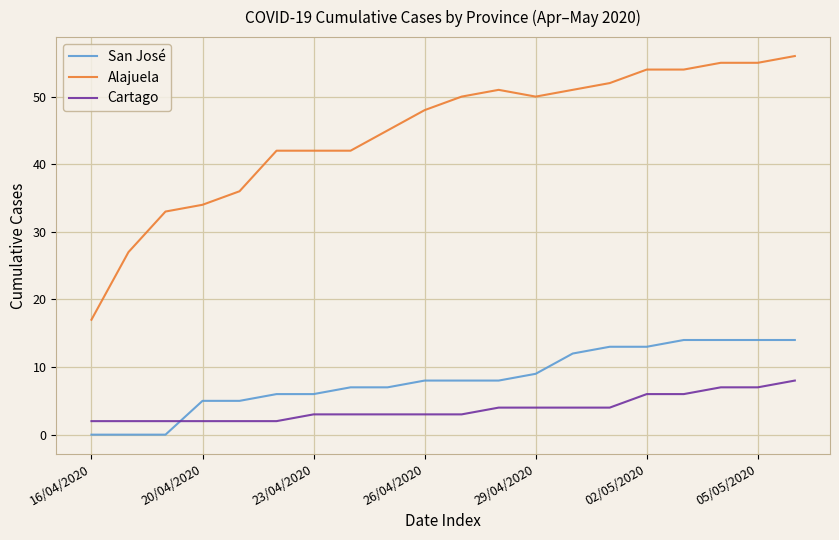

Which series has the widest spread of values?

Alajuela